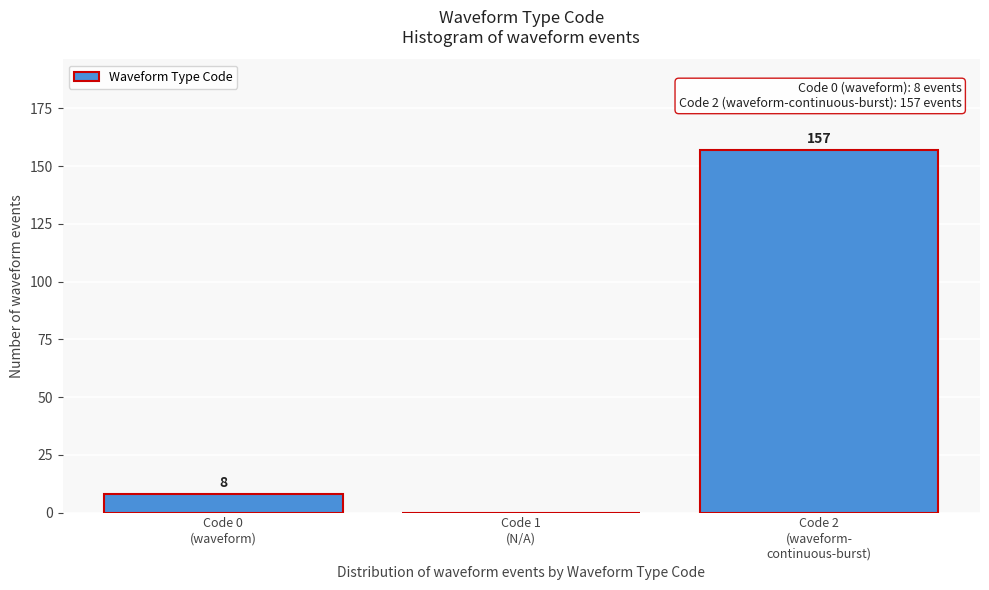

What is the greatest value displayed?

157